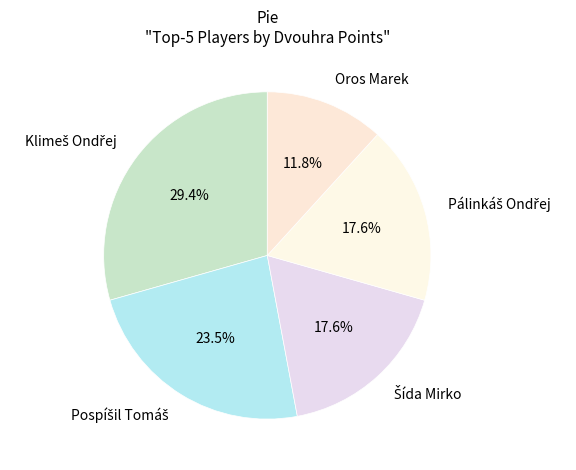

What is the smallest slice in the pie chart?

Oros Marek